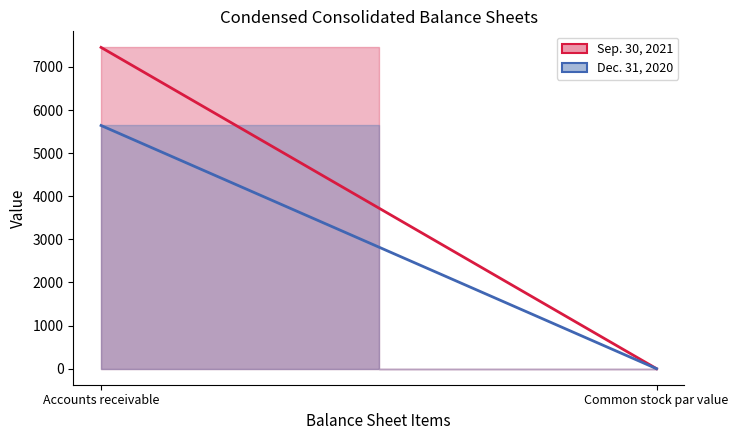

The Dec. 31, 2020 series shows 5642.0 at Accounts receivable. True or false?

True